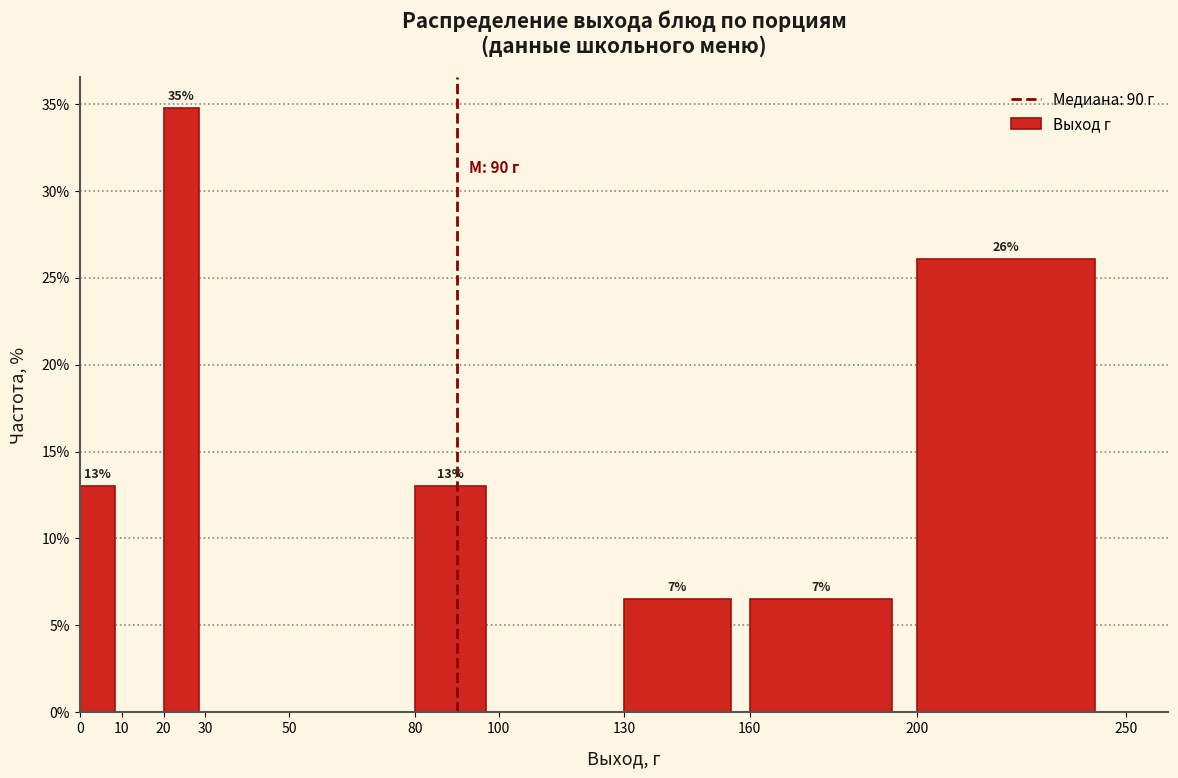

Over which range of the x-axis is the bar tallest?

20 to 30